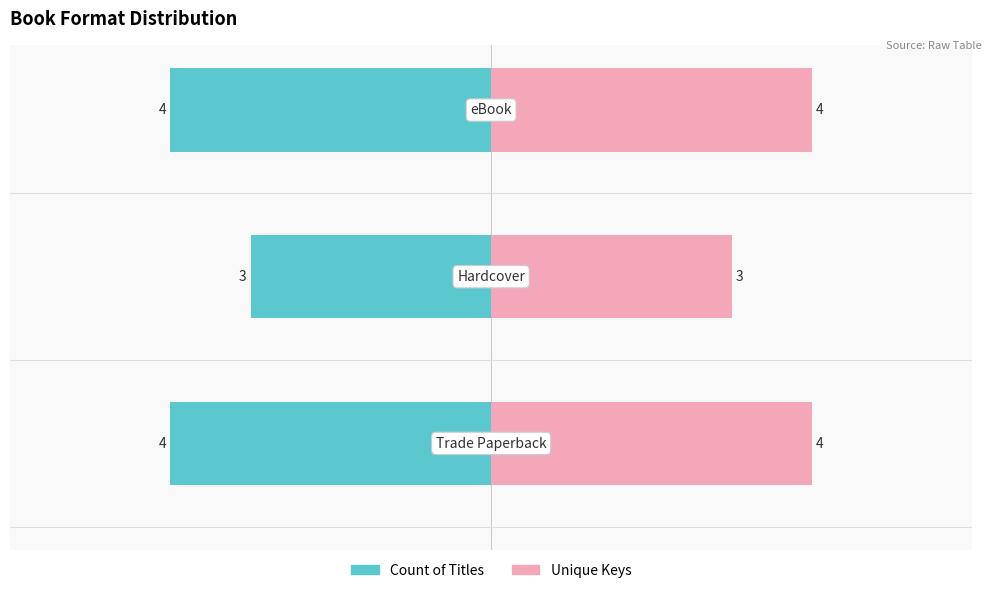

Count the number of categories in the chart.

3